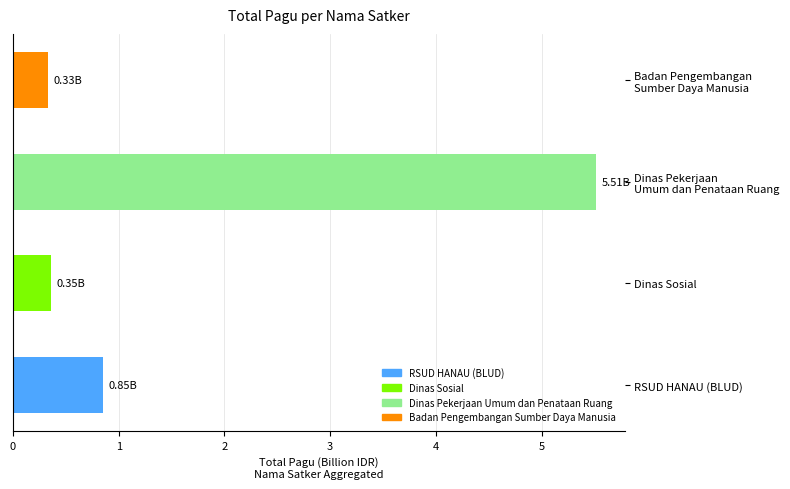

What is the difference between the maximum and minimum values?

5.2